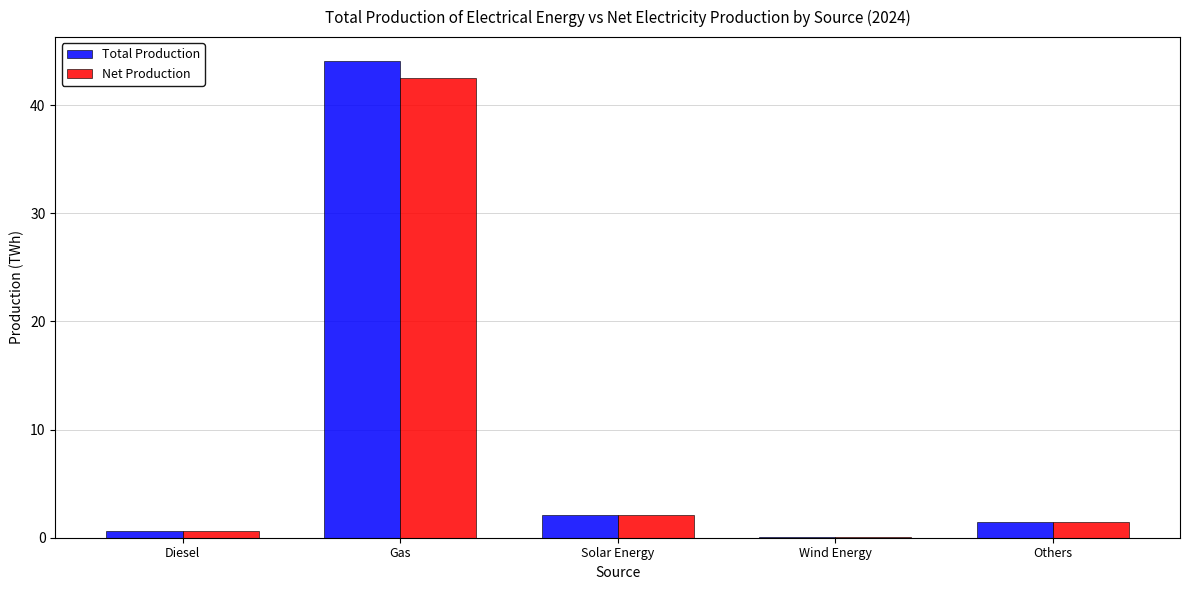

Reading right to left, extract all data points from this chart.

Total Production: 1.5	0.1	2.1	44.1	0.6
Net Production: 1.5	0.1	2.1	42.5	0.6